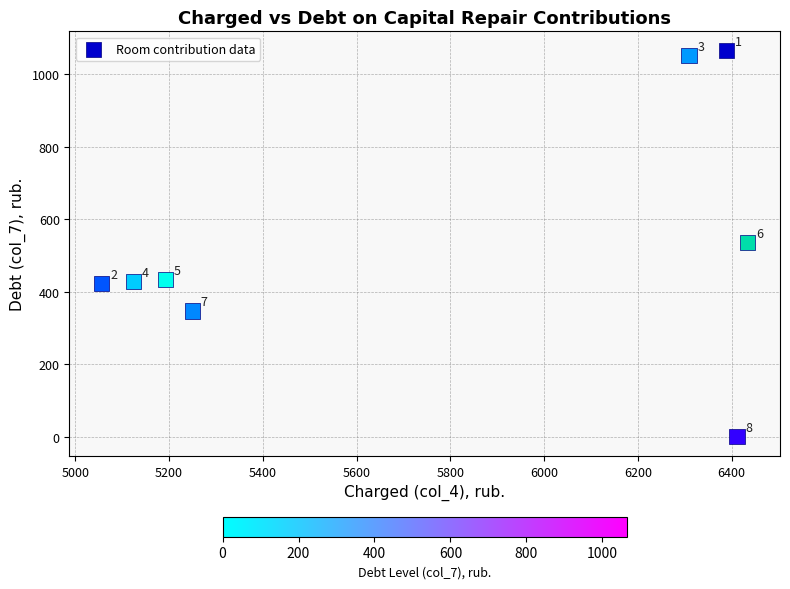

What Y value in the scatter plot is closest to 532?

536.2